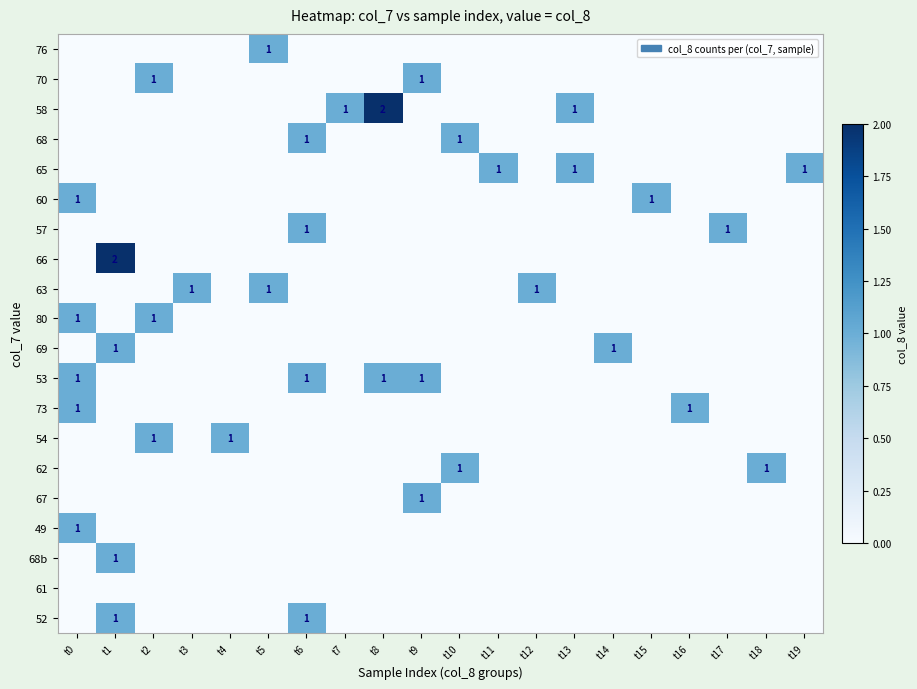

The 53 series shows 1 at t8. True or false?

True